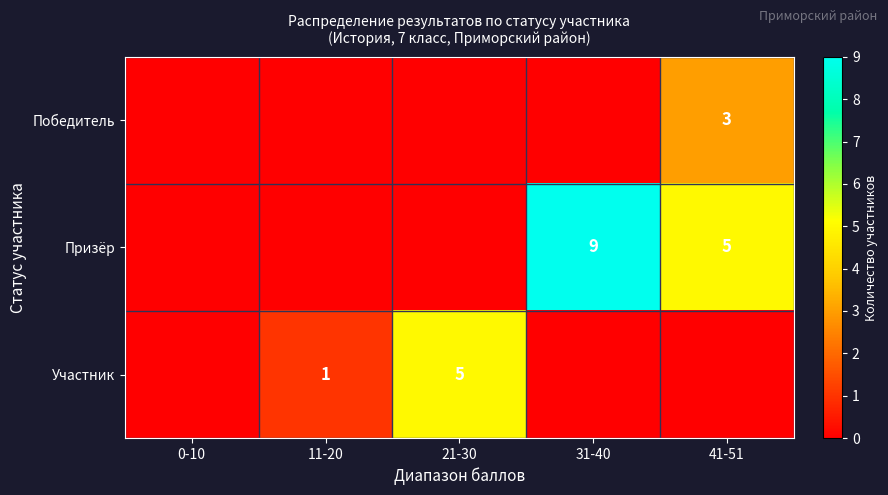

At which category is the sum across all series the highest?

31-40